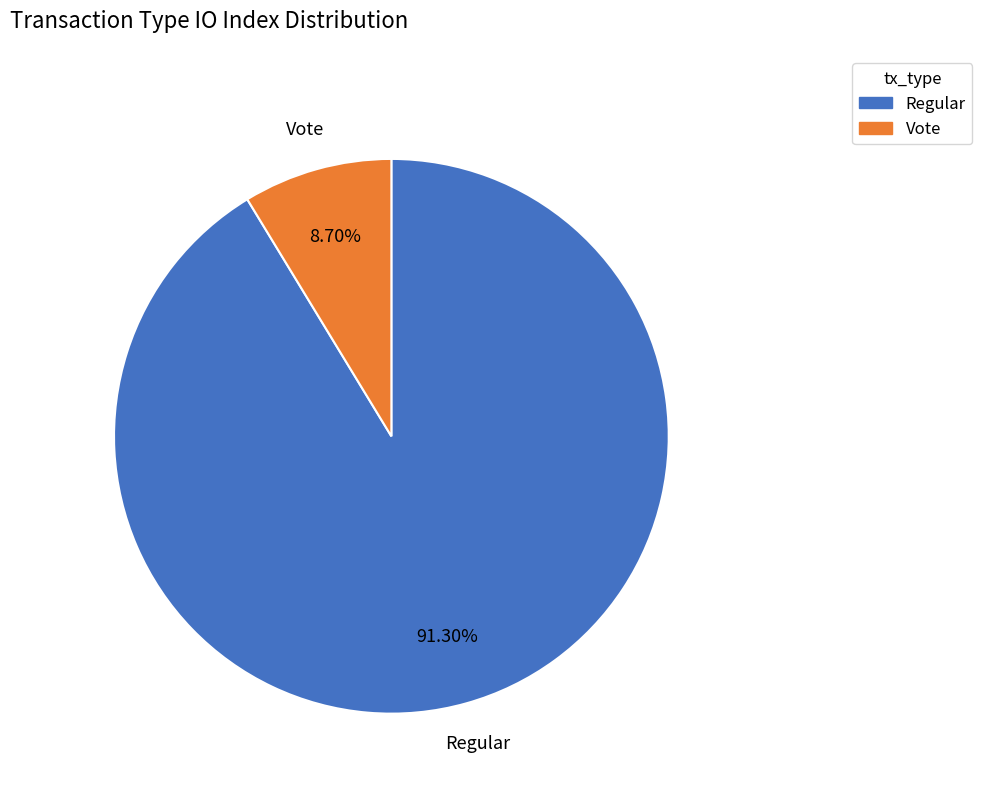

Which has a higher value, Vote or Regular?

Regular